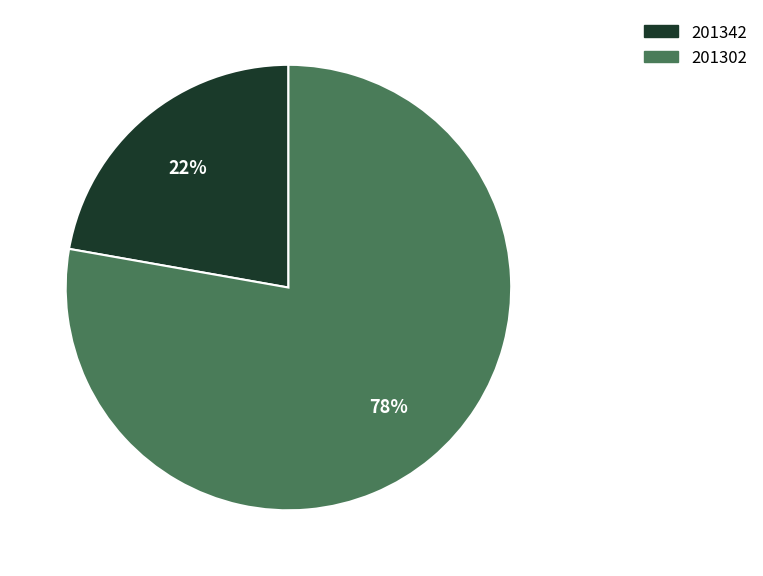

Which category accounts for the majority?

201302